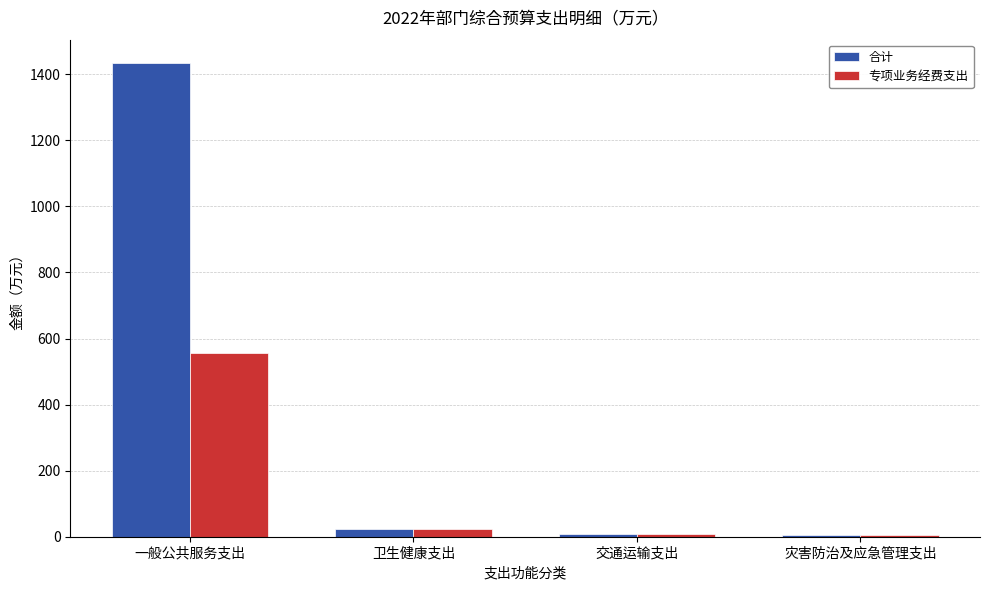

Rank the series by their maximum value, from highest to lowest.

合计, 专项业务经费支出